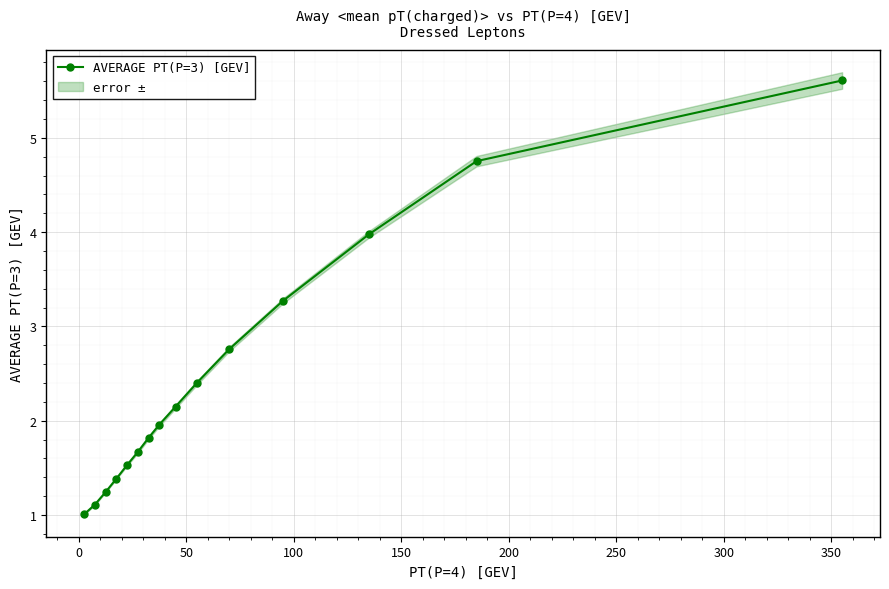

What is the sum of all values?

36.7